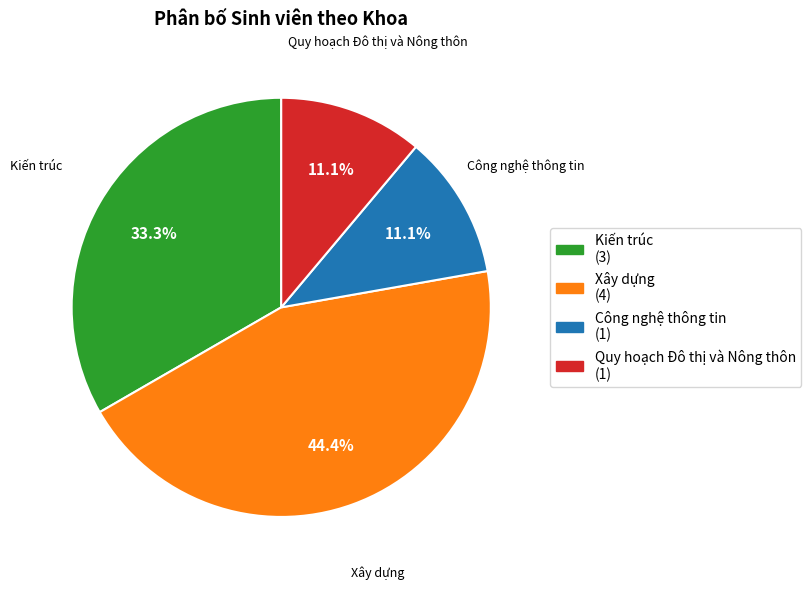

Count the number of slices in the pie.

4